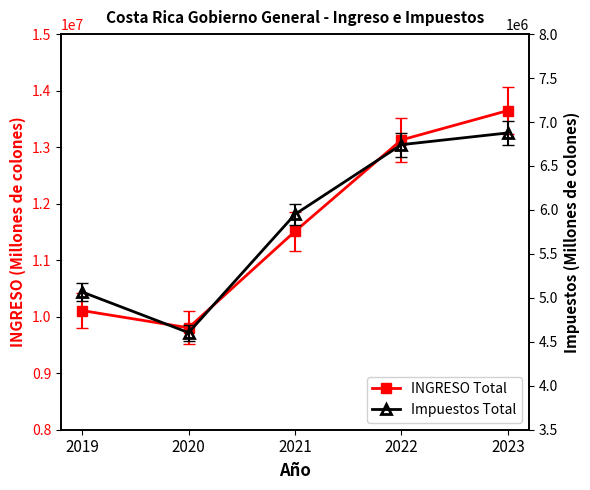

True or false: INGRESO Total and Impuestos Total intersect in this chart.

False